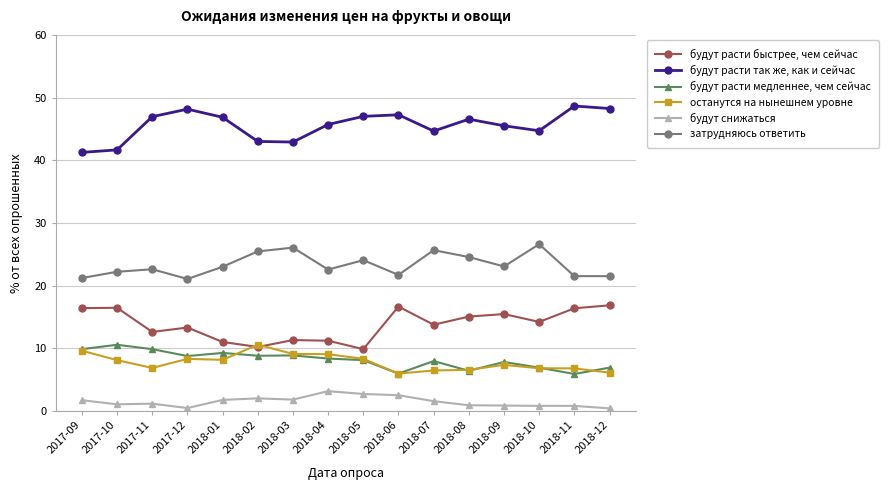

What is the label of the 2nd point from the left?

2017-10